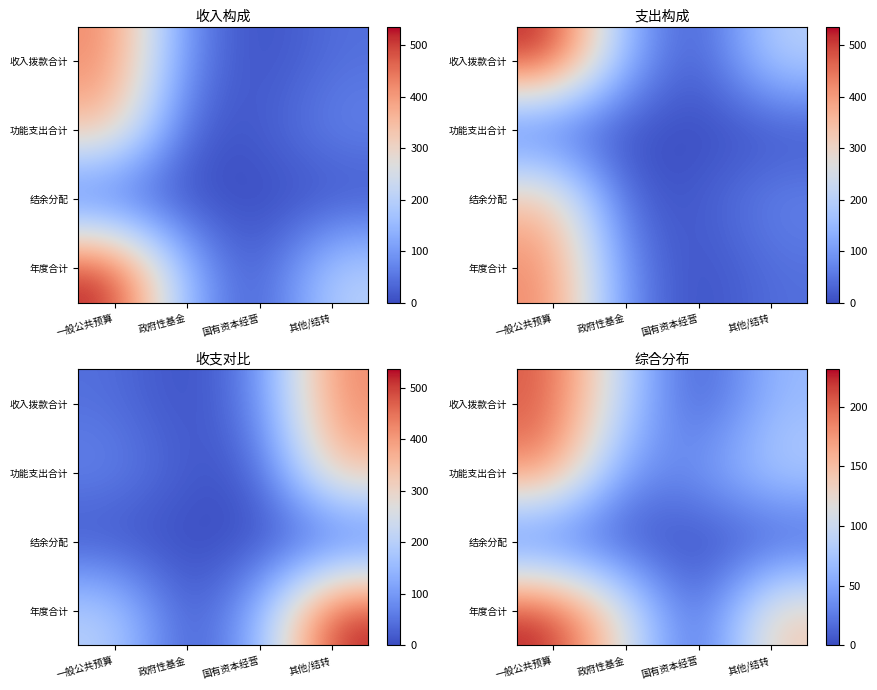

At how many categories does at least one series exceed 66?

3